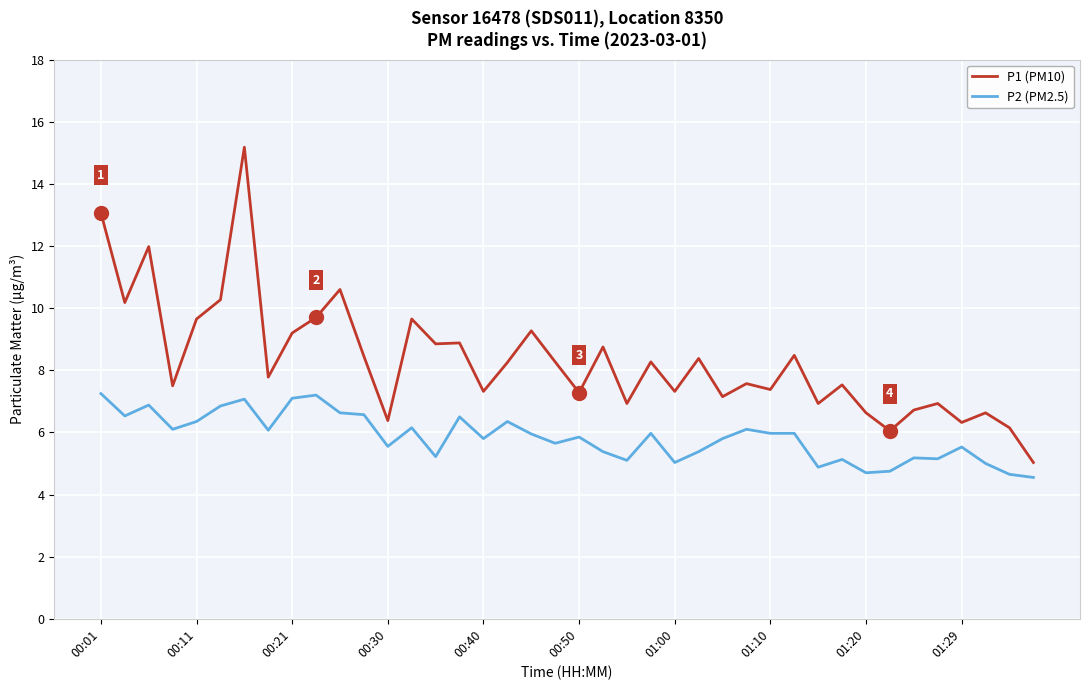

Rank the series by their maximum value, from lowest to highest.

P2 (PM2.5), P1 (PM10)